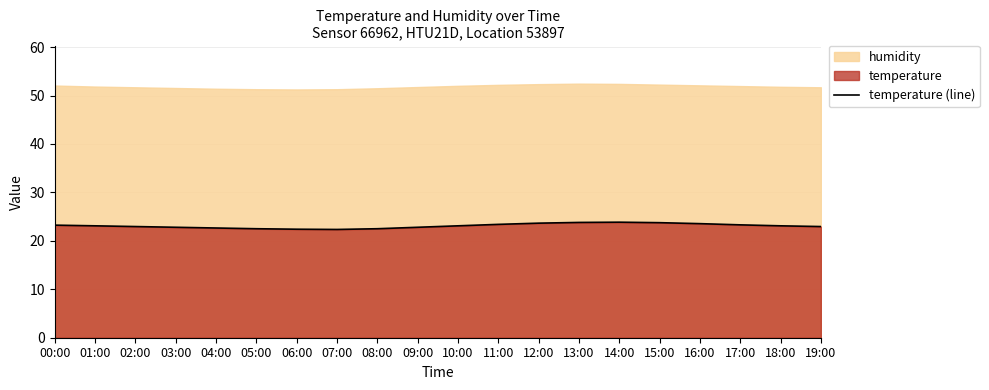

How many interior local valleys (lower than both neighbors) does the data have?

1